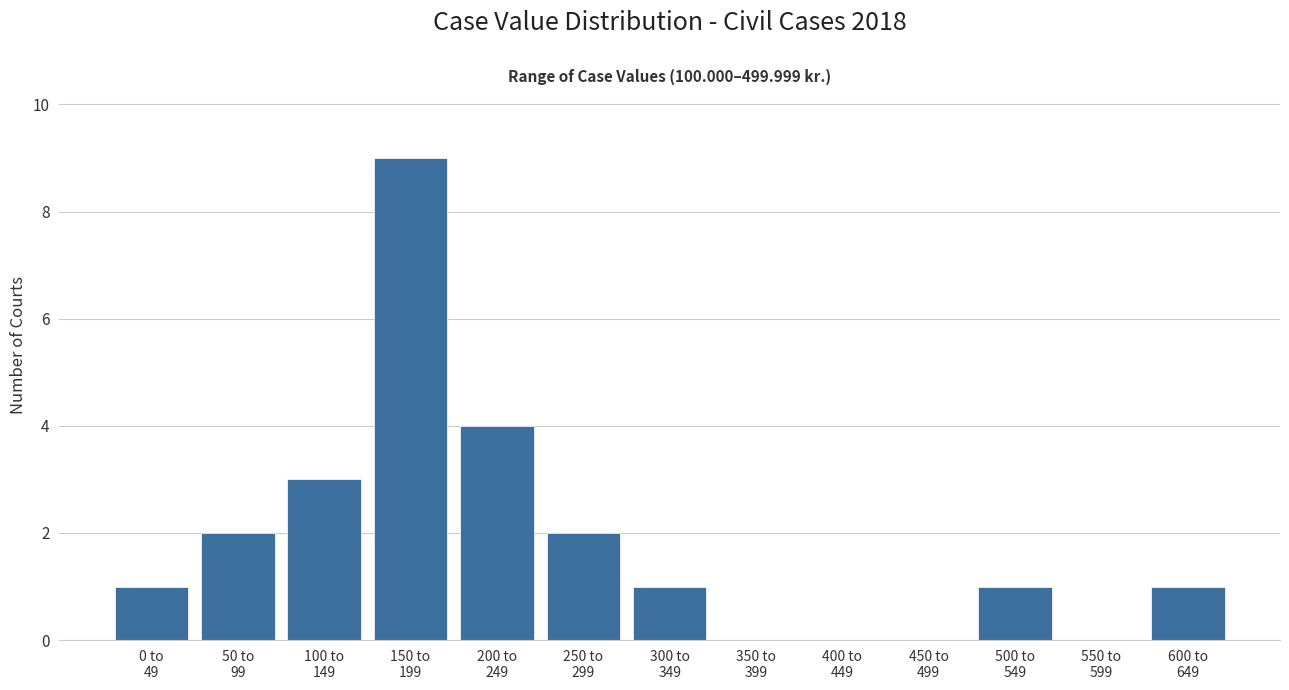

What is the sum of all values?

24